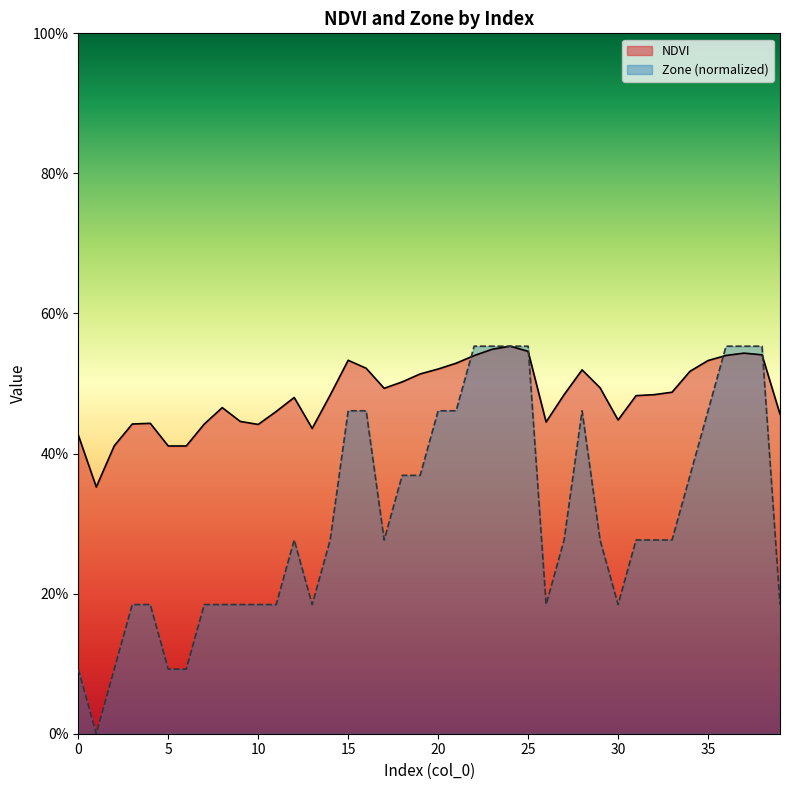

How many data points does each series have?

40